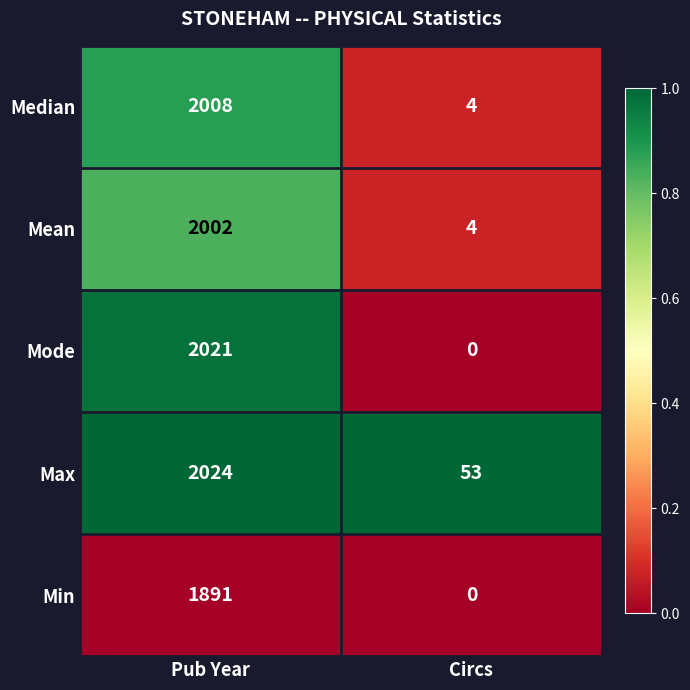

What is the sum of all Mean values?

2006